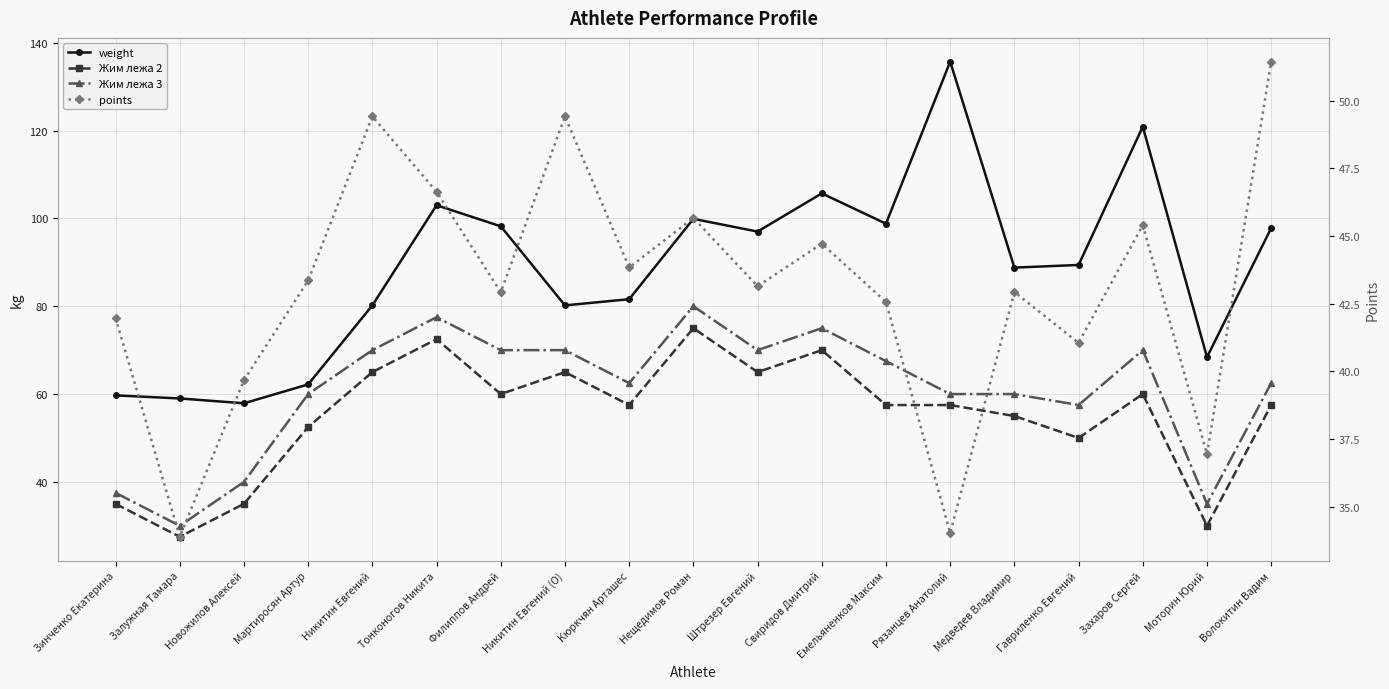

True or false: Жим лежа 3 and weight intersect in this chart.

False